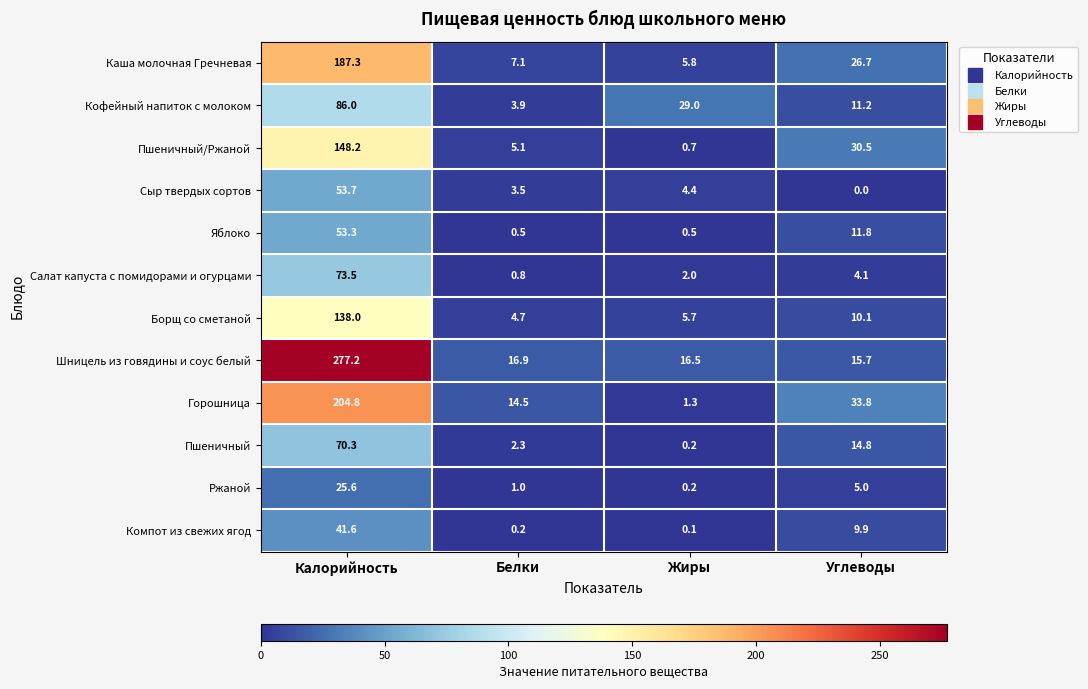

Rank the categories by Ржаной value from lowest to highest.

Жиры, Белки, Углеводы, Калорийность